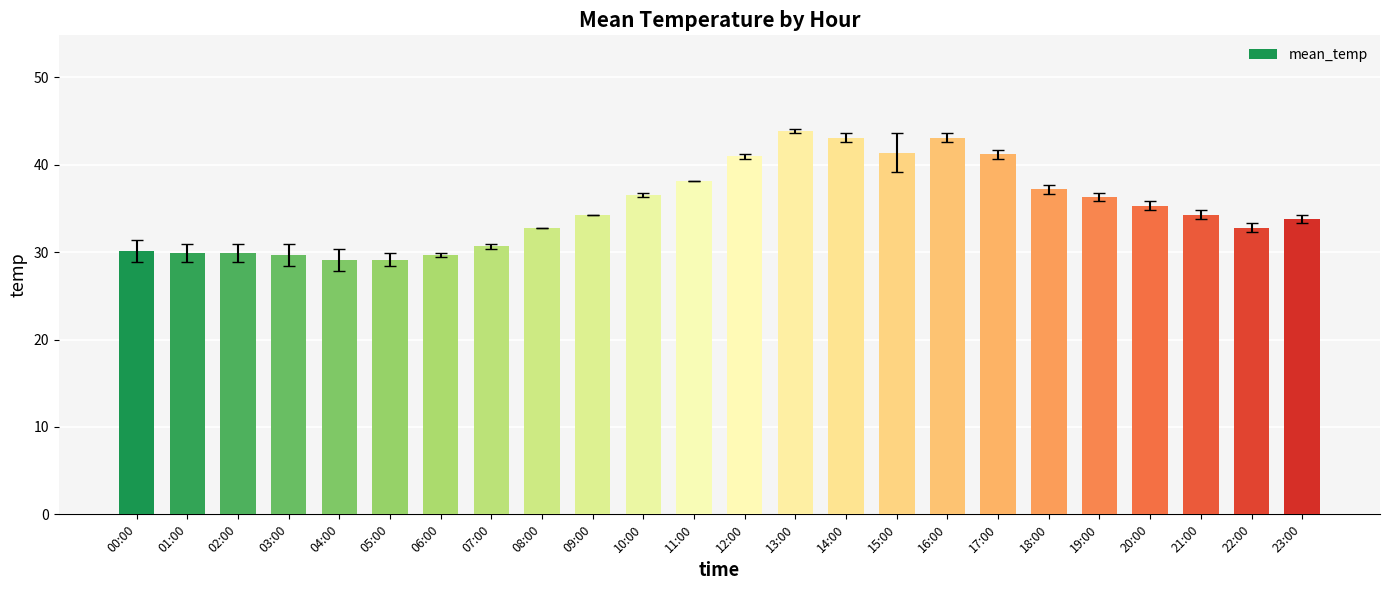

What is the value of the 20th bar from the left?

36.3